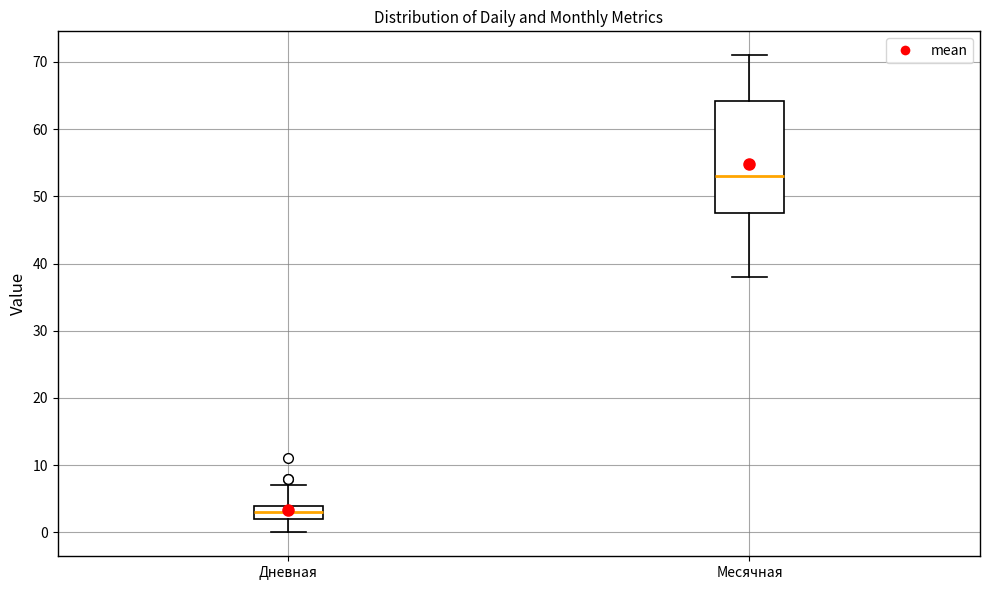

Which box has the lowest median line?

Дневная